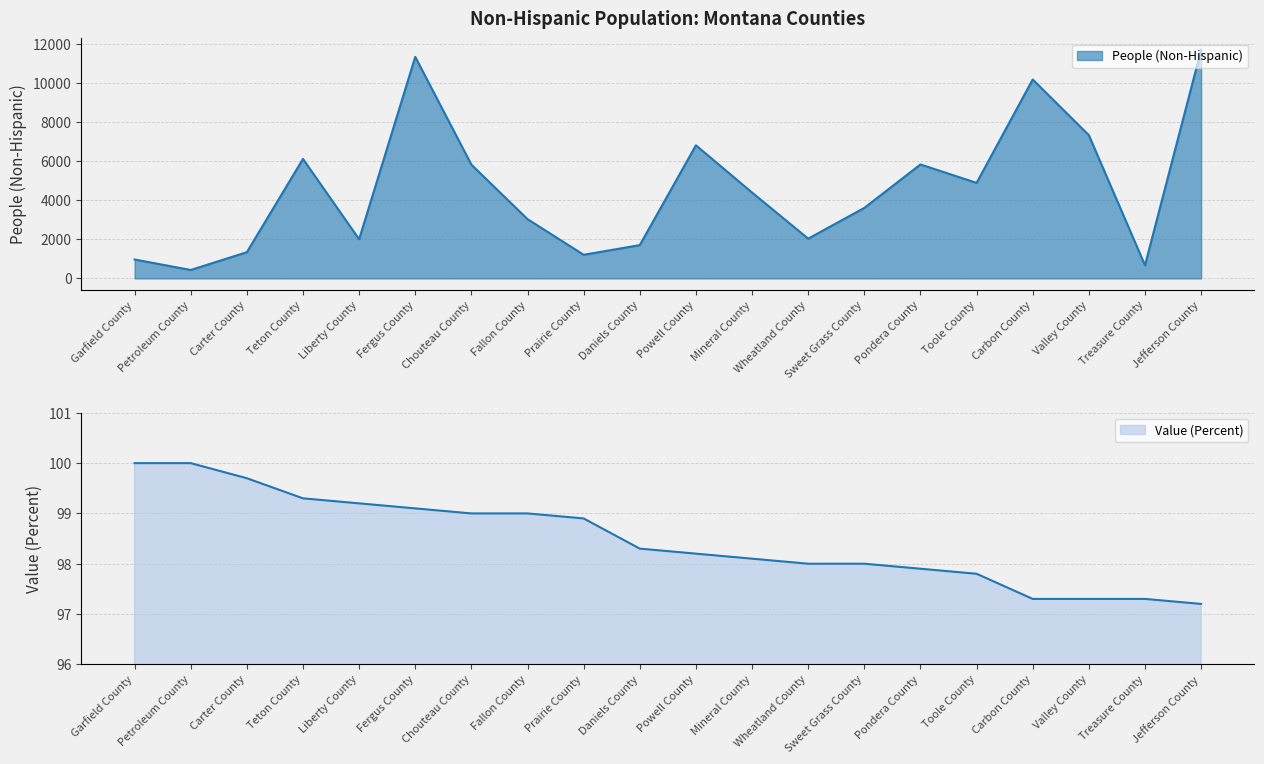

What are all the series names shown in the legend?

People (Non-Hispanic), Value (Percent)